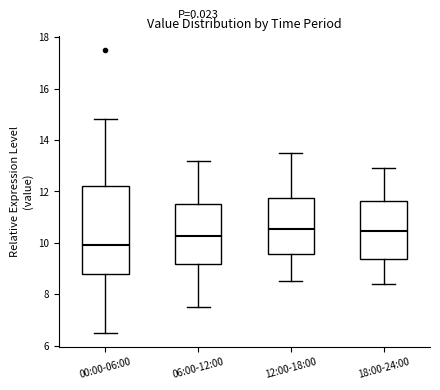

Reading left to right, transcribe this box plot: for each box, give where its median line is, the range the box spans, and where its two whiskers end, as read against the y-axis. The values are not printed on the chart, so give them approximately, as read against the axis.

00:00-06:00: median 10.0, box 8.8 to 12.2, whiskers 6.6 to 14.8
06:00-12:00: median 10.2, box 9.2 to 11.6, whiskers 7.6 to 13.2
12:00-18:00: median 10.6, box 9.6 to 11.8, whiskers 8.6 to 13.6
18:00-24:00: median 10.4, box 9.4 to 11.6, whiskers 8.4 to 13.0